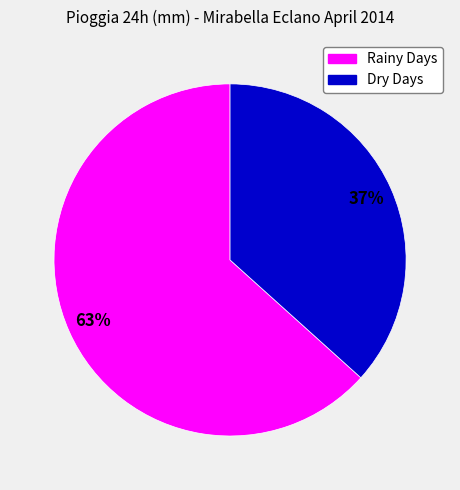

To the nearest percent, what is the average slice percentage?

50%